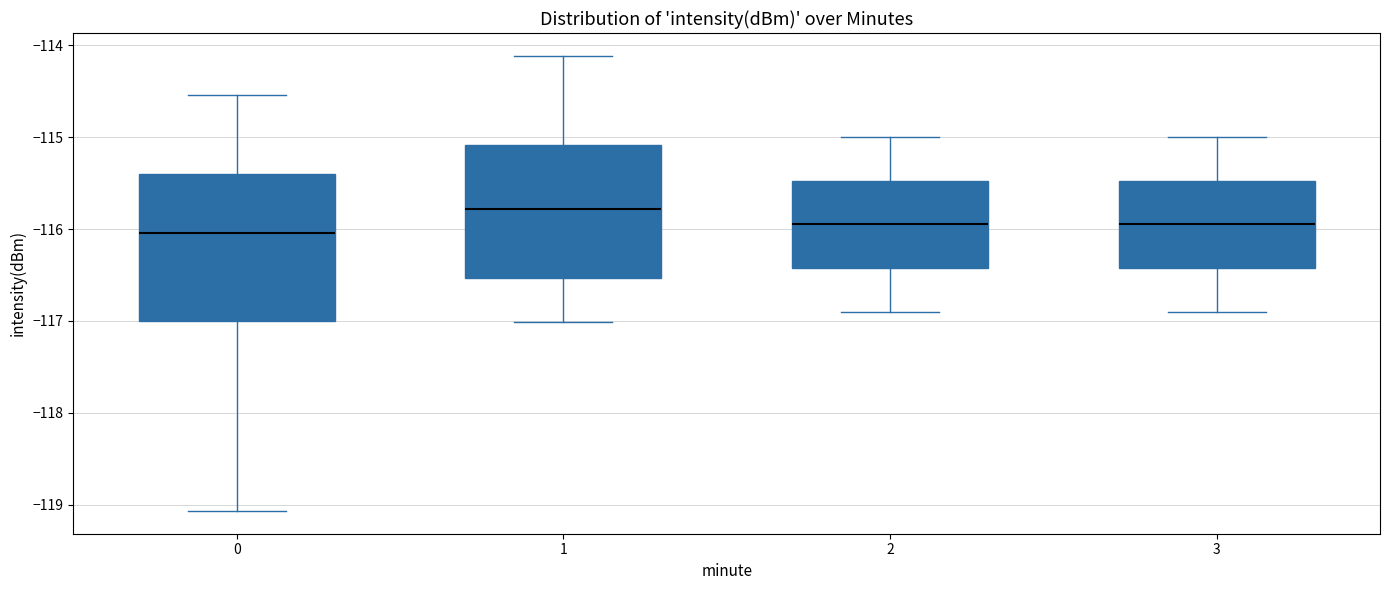

Reading left to right, read every box against the y-axis: the position of its median line, the range the box covers, and the ends of its whiskers. The values are not printed on the chart, so give them approximately, as read against the axis.

0: median -116.0, box -117.0 to -115.4, whiskers -119.1 to -114.5
1: median -115.8, box -116.5 to -115.1, whiskers -117.0 to -114.1
2: median -115.9, box -116.4 to -115.5, whiskers -116.9 to -115.0
3: median -115.9, box -116.4 to -115.5, whiskers -116.9 to -115.0